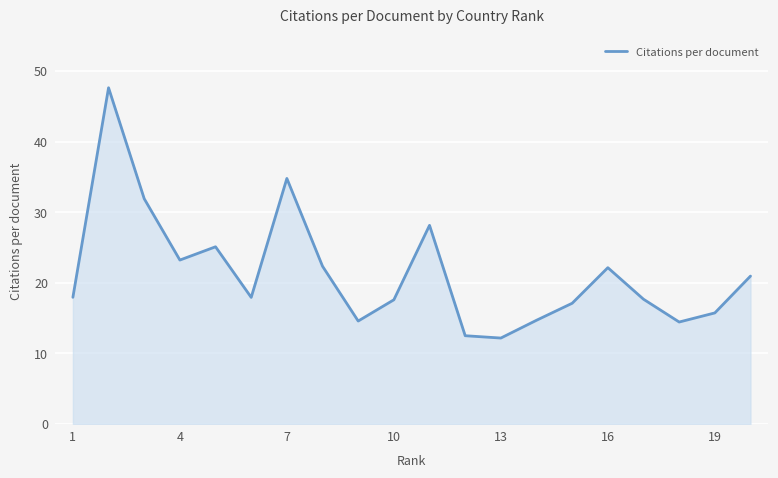

What is the smallest value displayed?

12.2